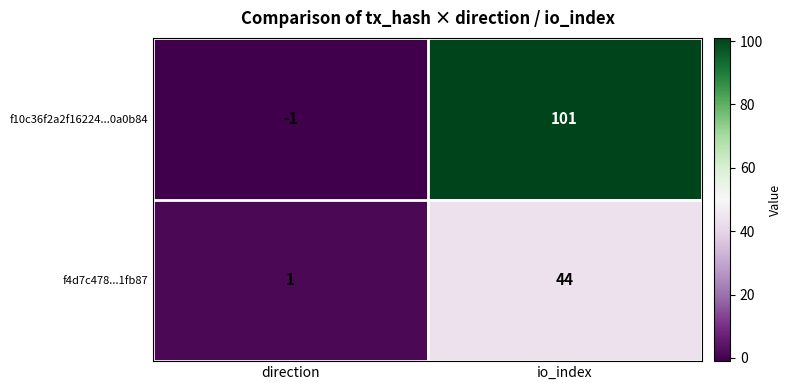

Read the f4d7c478...1fb87 value at io_index.

44